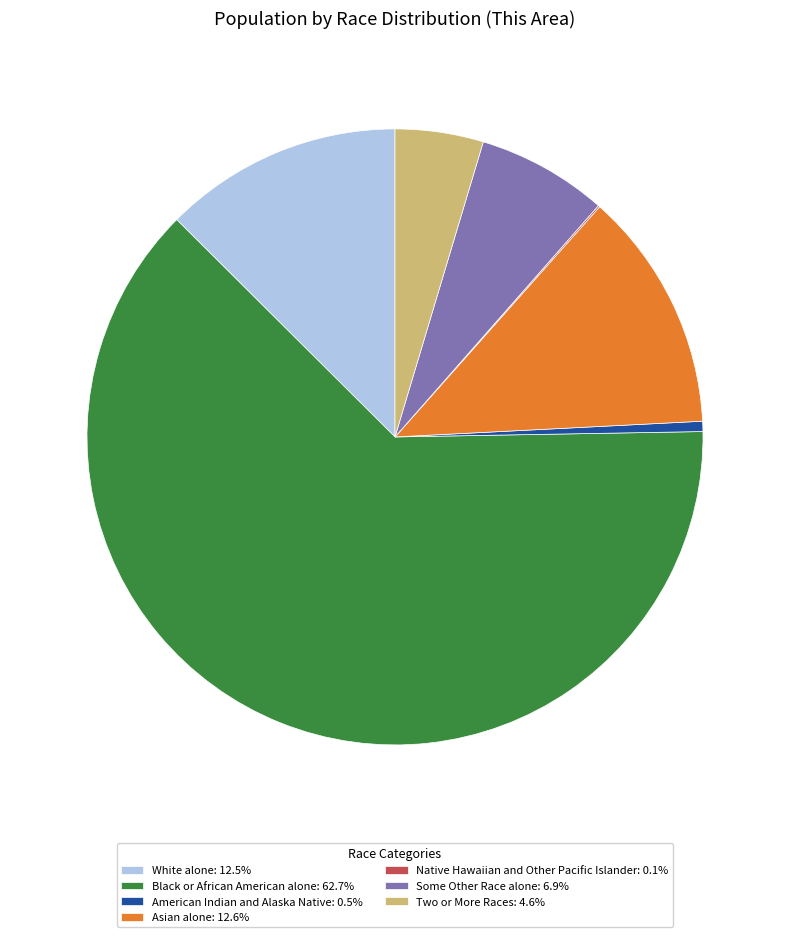

Which has a higher value, Asian alone or American Indian and Alaska Native?

Asian alone